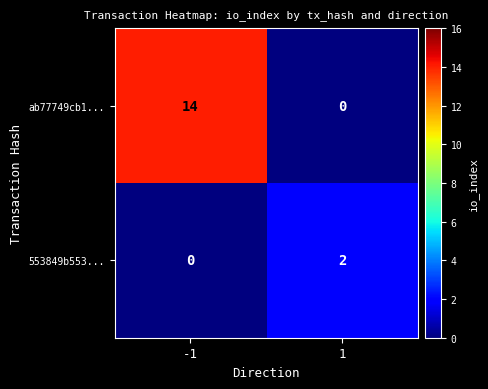

What is the spread (max minus min) of values at 1?

2